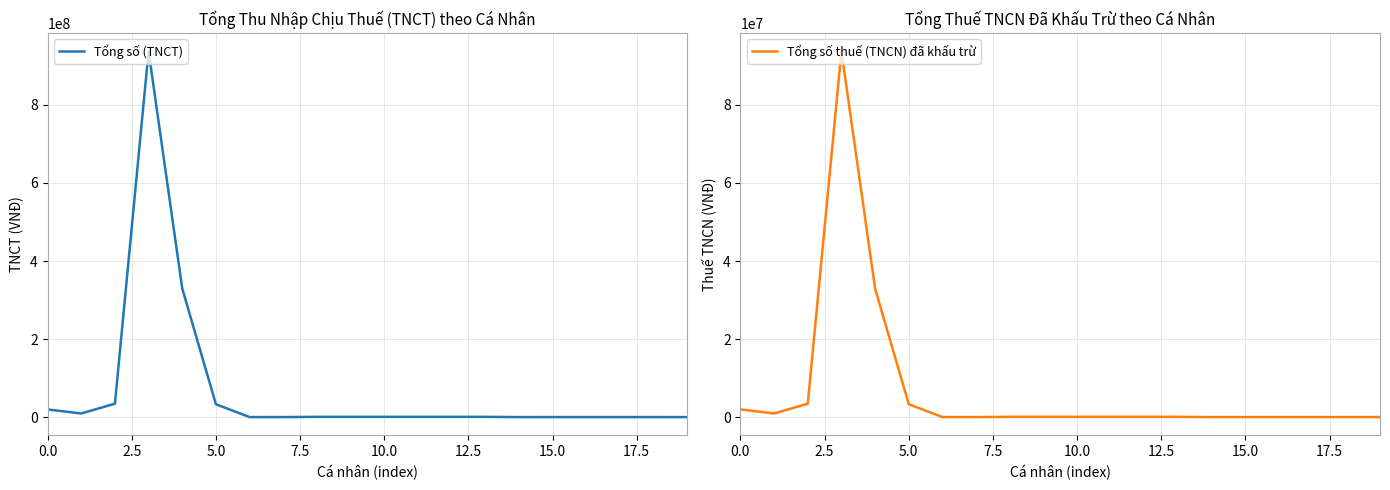

What is the highest value of the Tổng số (TNCT) series?

937111111